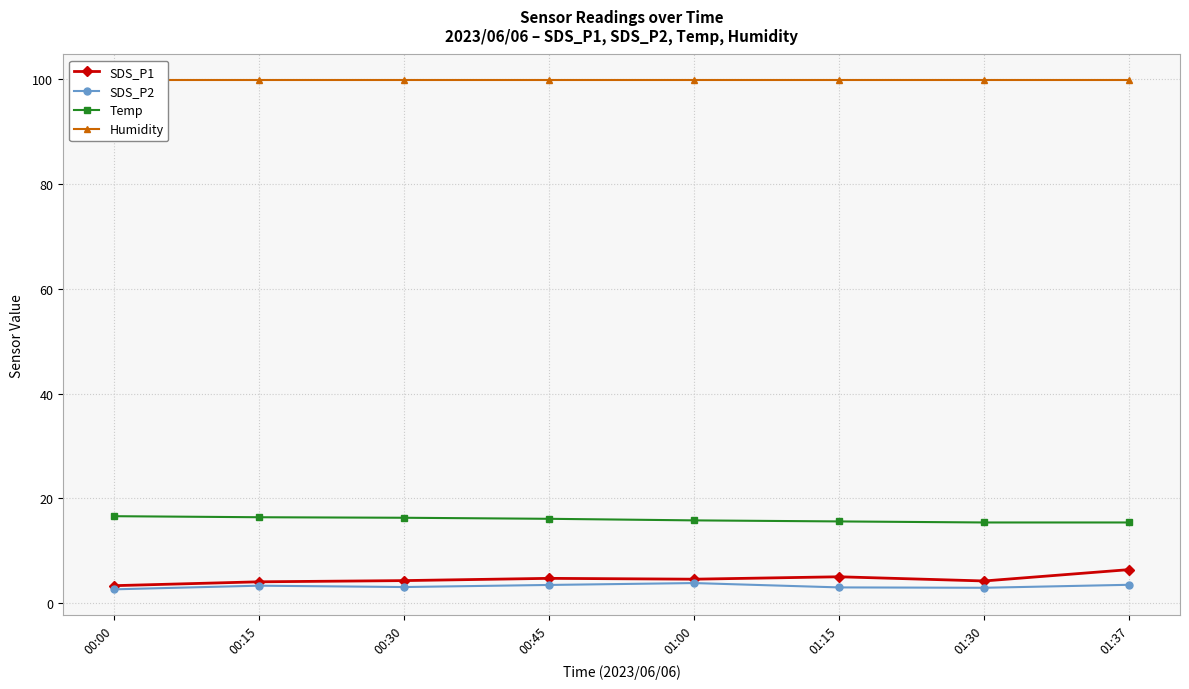

Reading right to left, what are all the values shown in this chart?

SDS_P1: 6.4	4.2	5.0	4.6	4.7	4.3	4.1	3.3
SDS_P2: 3.5	2.9	3.0	3.8	3.5	3.1	3.3	2.6
Temp: 15.4	15.4	15.6	15.8	16.1	16.3	16.4	16.6
Humidity: 99.9	99.9	99.9	99.9	99.9	99.9	99.9	99.9